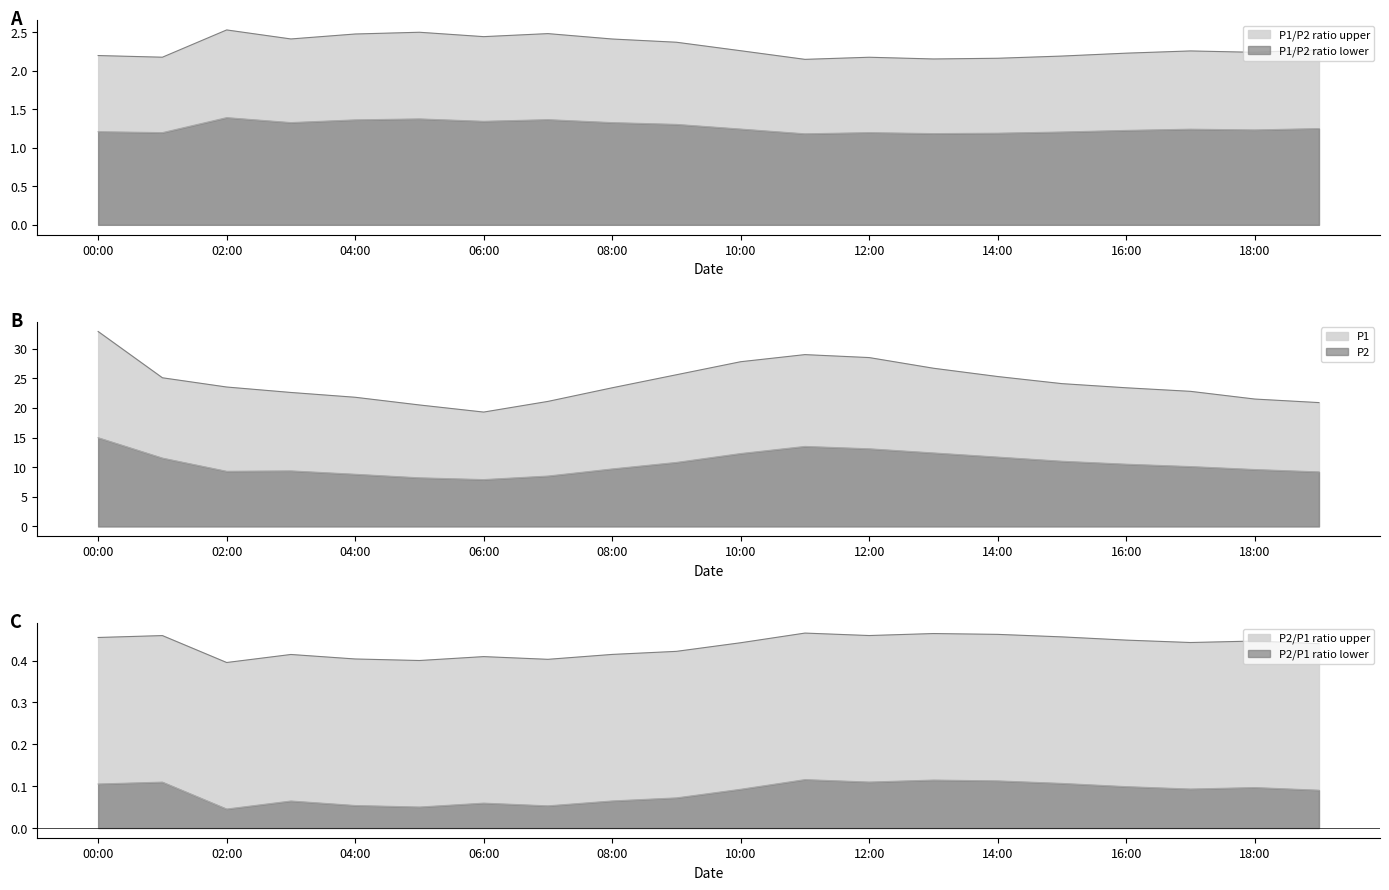

Which series has the widest spread of values?

P1